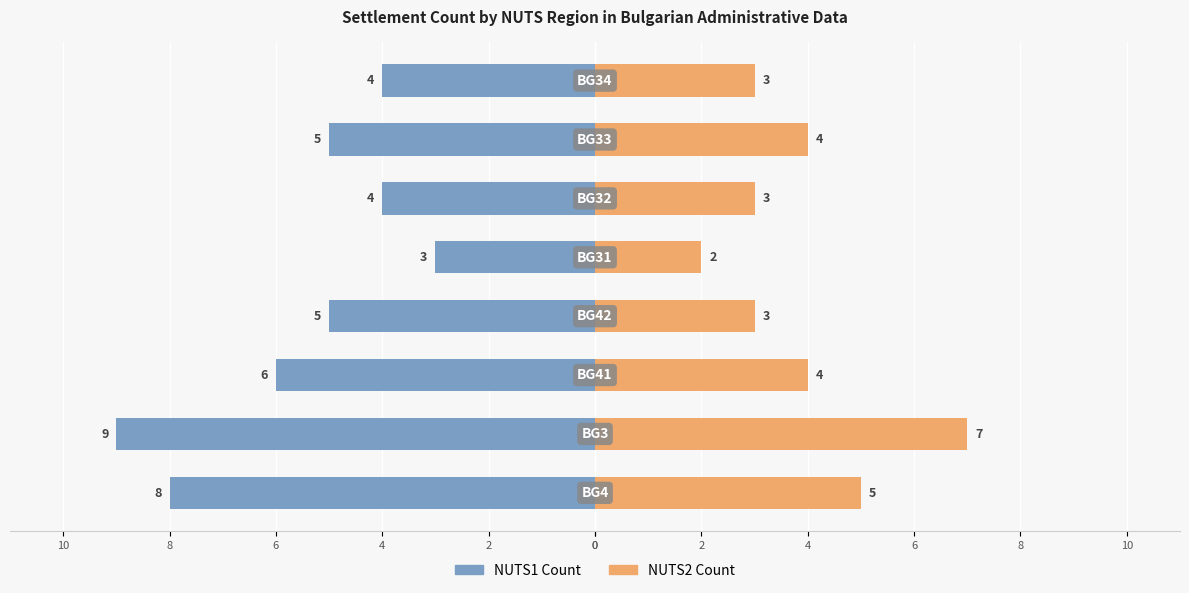

Count the number of categories in the chart.

8